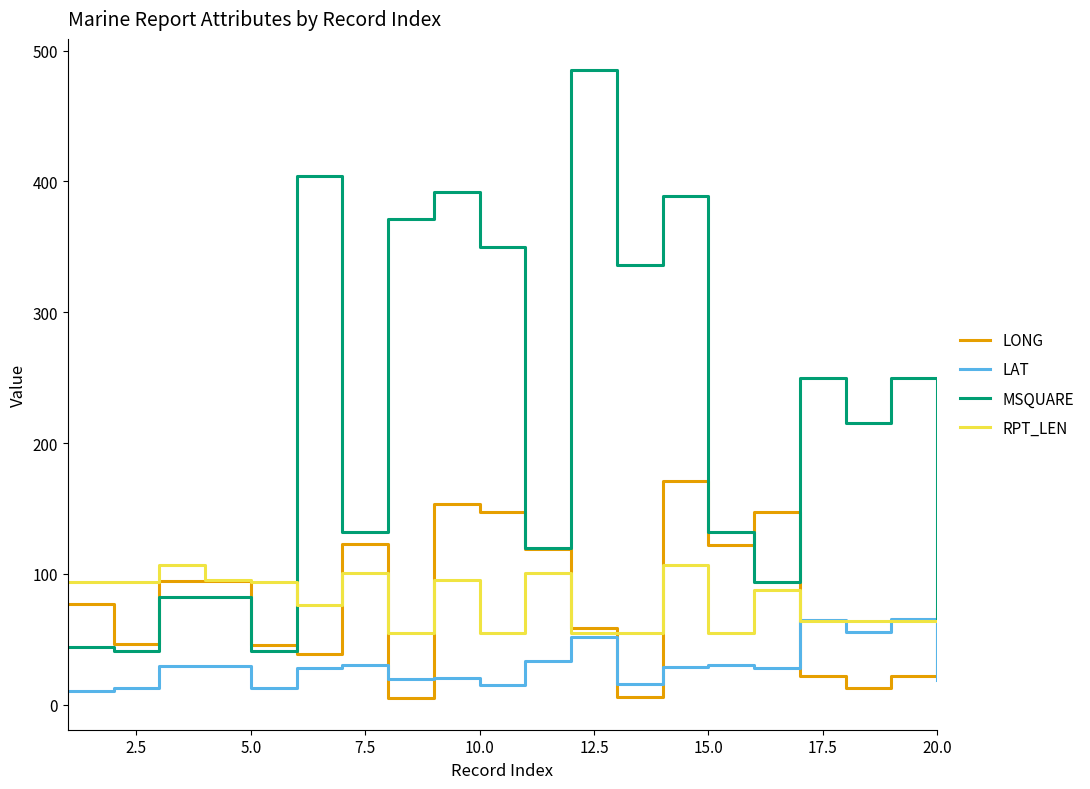

Rank the series by their maximum value, from highest to lowest.

MSQUARE, LONG, RPT_LEN, LAT